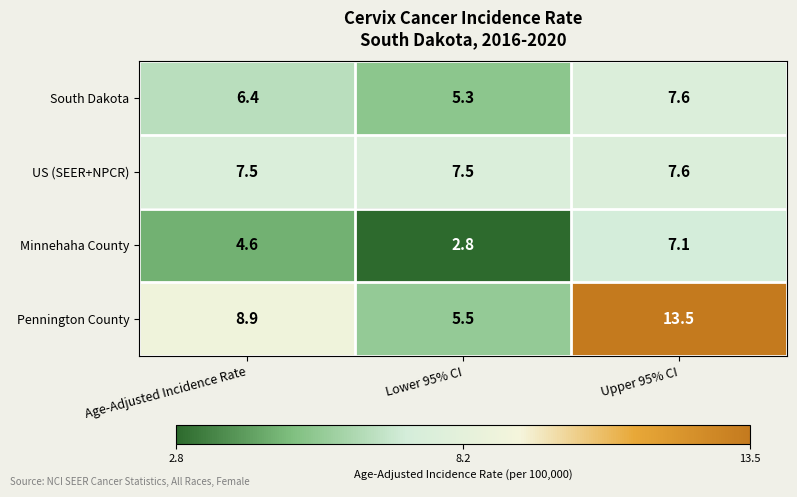

The value of Pennington County at Upper 95% CI is 13.5. True or false?

True